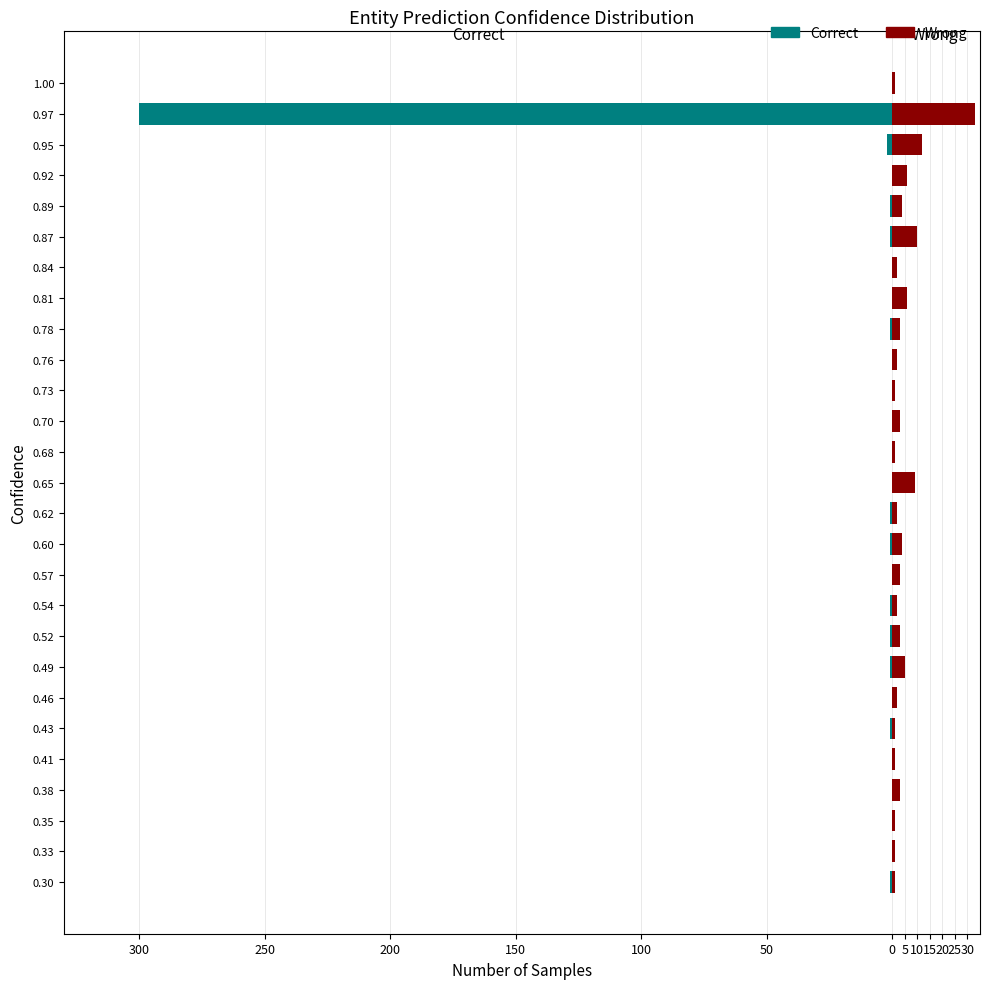

True or false: Wrong has a value of 3 at 0.62.

False